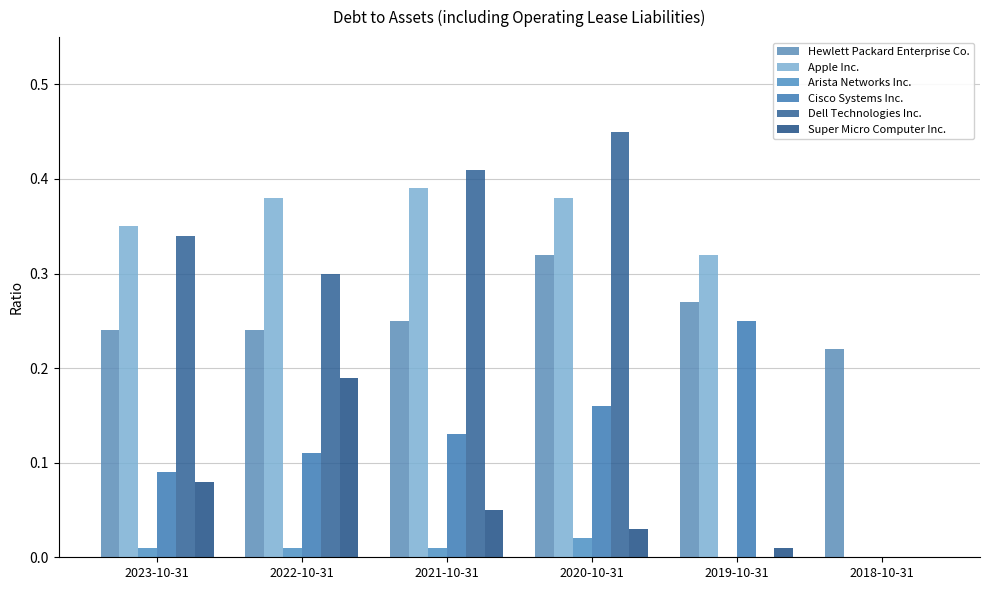

The value of Cisco Systems Inc. at 2021-10-31 is 0.1. True or false?

True